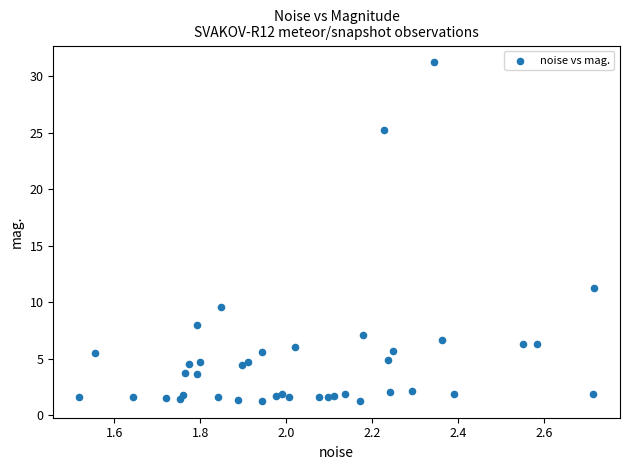

What Y value in the scatter plot is closest to 16?

11.3